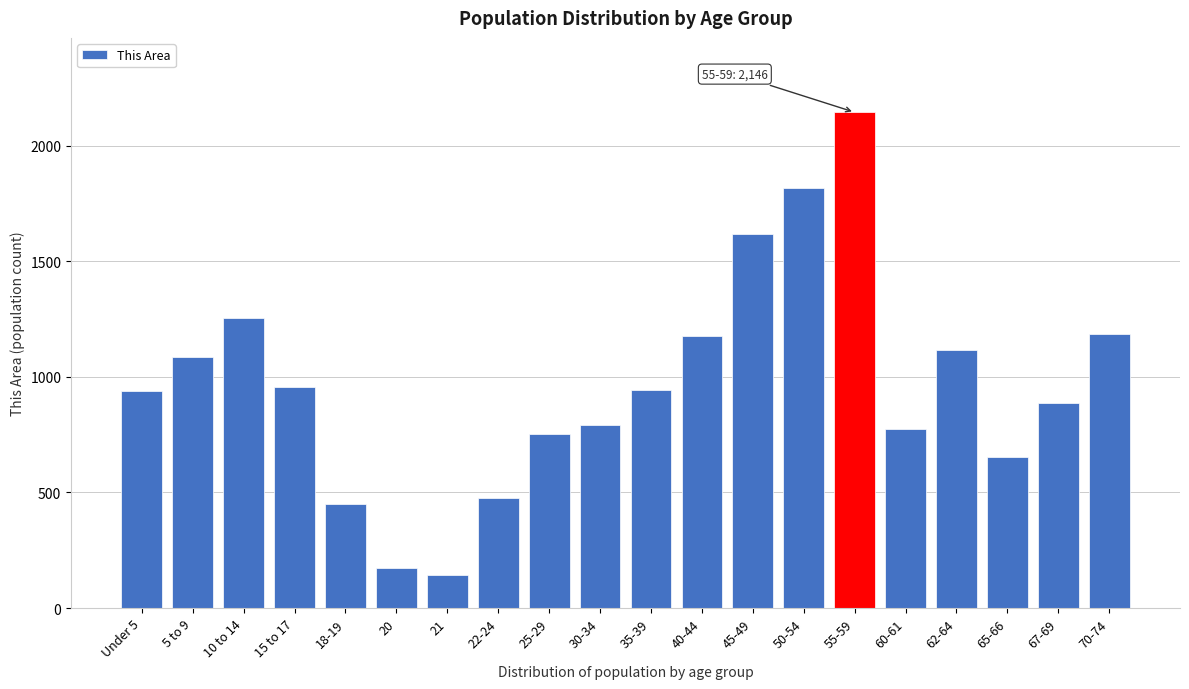

What is the label of the 14th bar from the left?

50-54